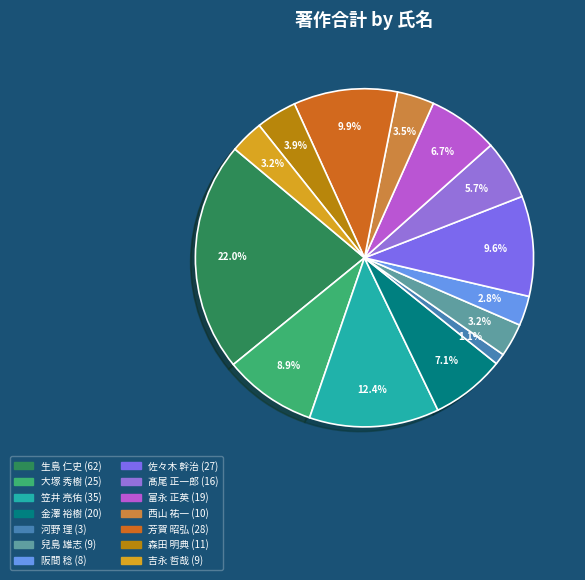

Combined, do 髙尾 正一郎 and 大塚 秀樹 account for over 50%?

No